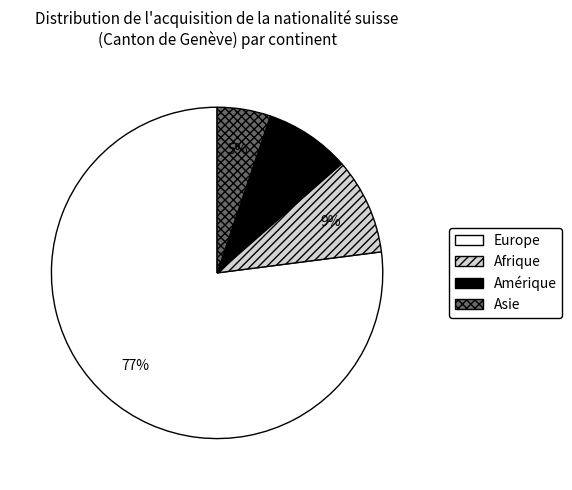

To the nearest percent, what is the difference between the Amérique and Asie slice percentages?

3%